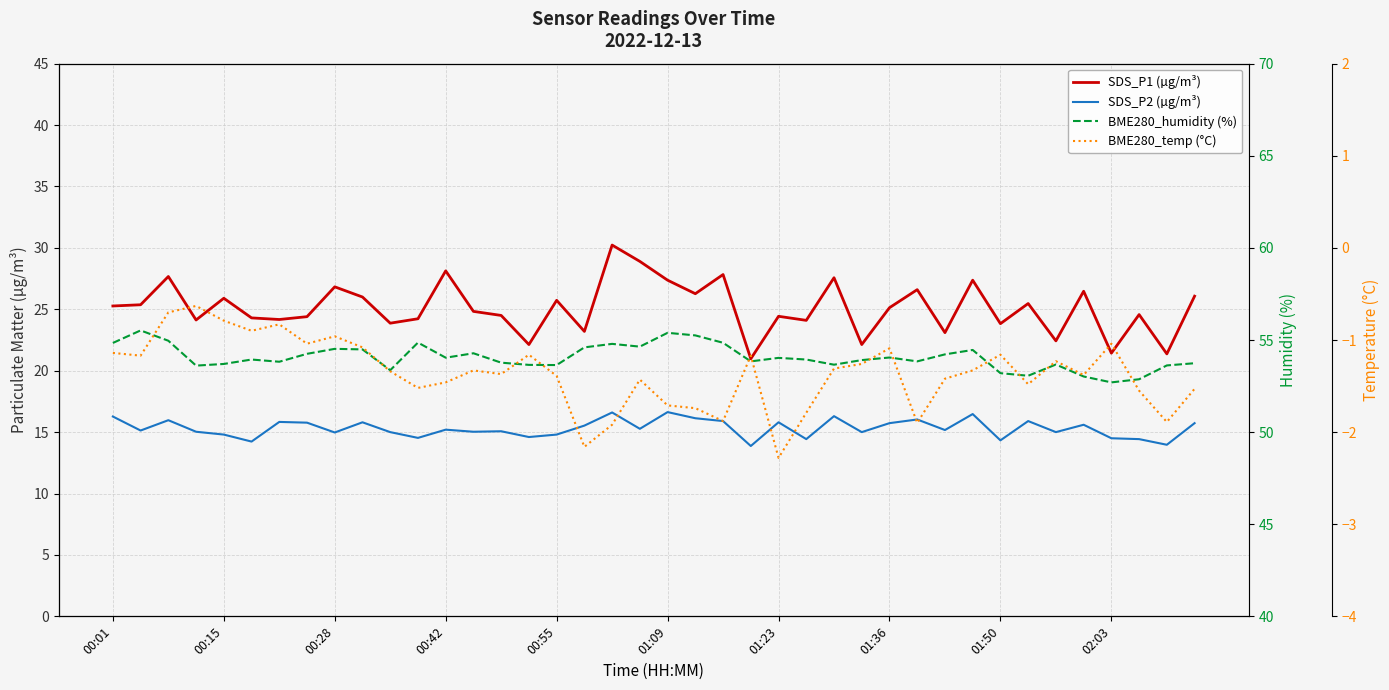

How many series are shown in this chart?

4